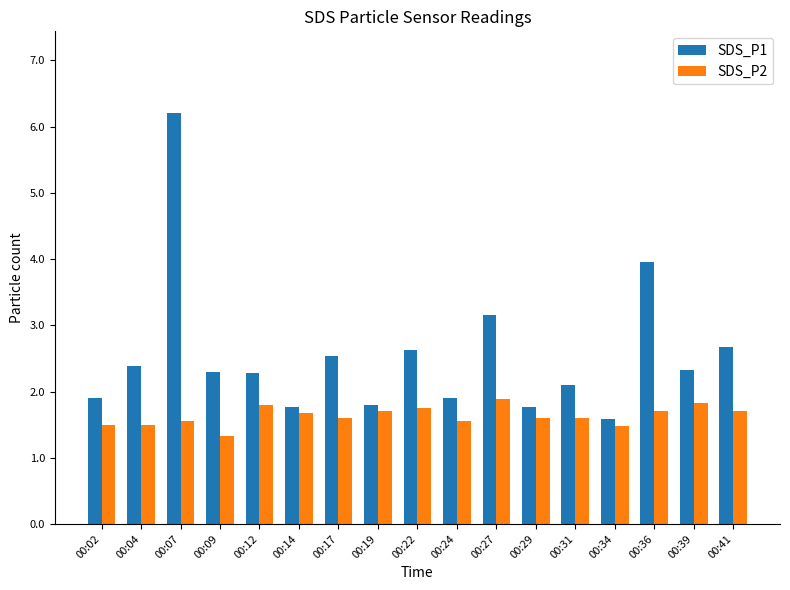

Rank the series at 00:07 from lowest to highest value.

SDS_P2, SDS_P1